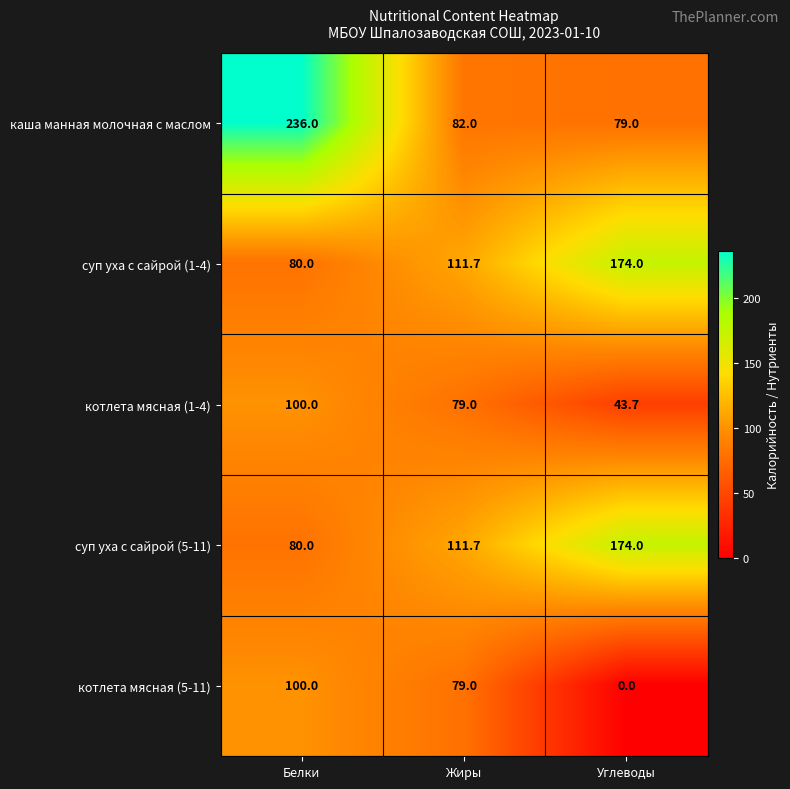

What is the difference between the каша манная молочная с маслом values at Углеводы and Белки?

157.0